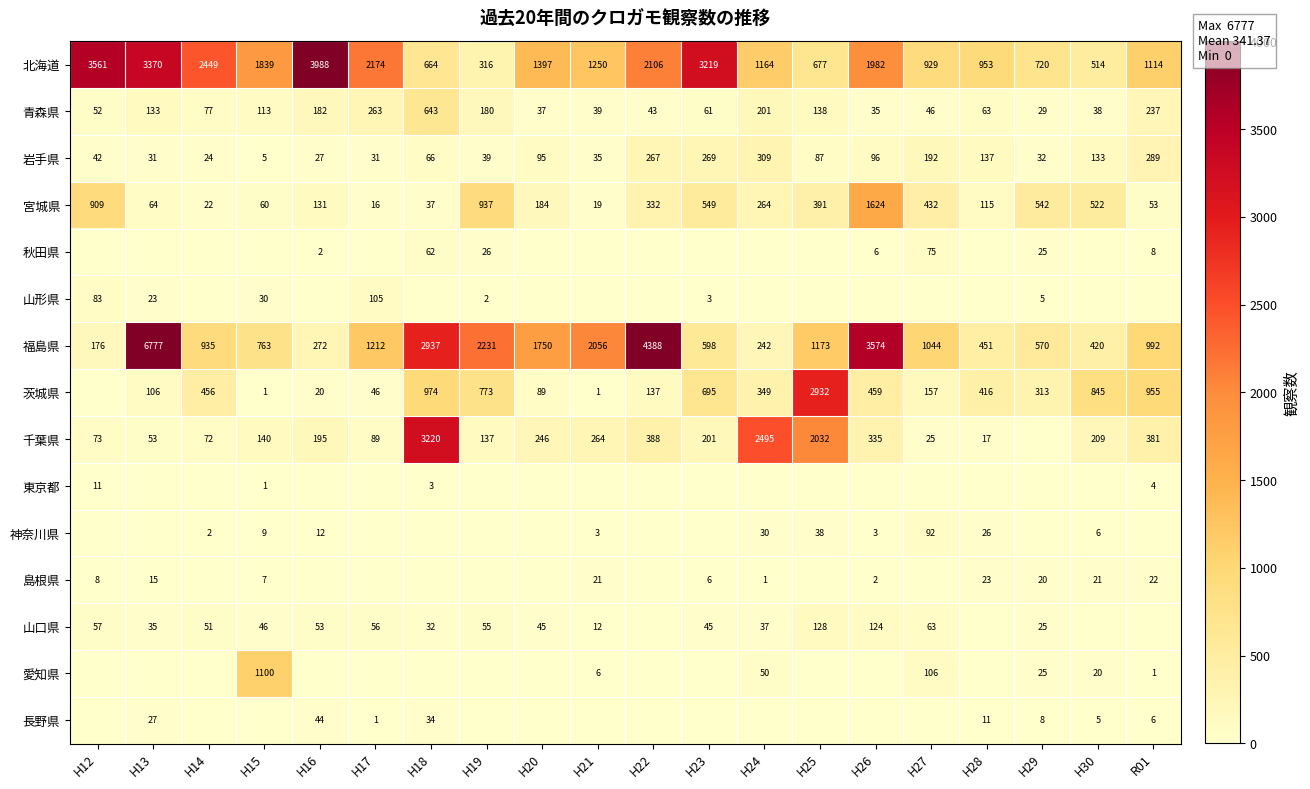

Which series changed the most between H19 and H22?

福島県